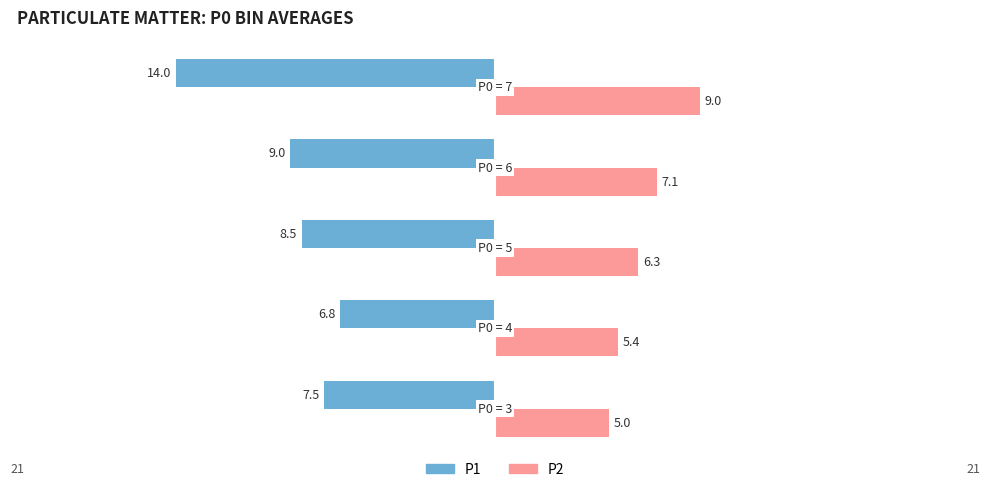

Which series has the largest total across all categories?

P2